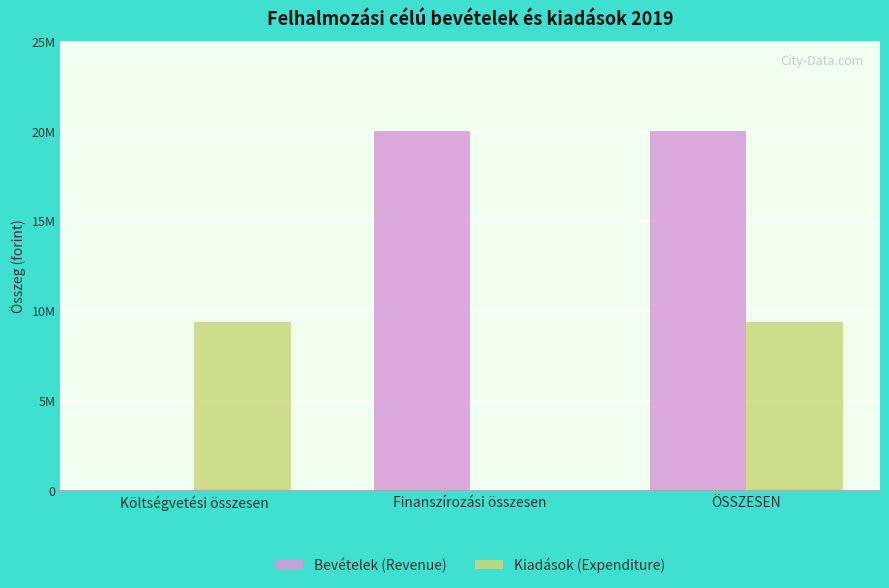

Which series has the widest spread of values?

Bevételek (Revenue)